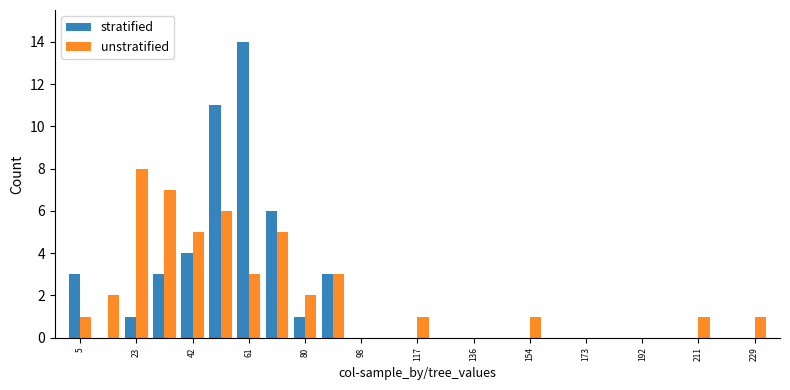

What is the sum of all stratified values?

46